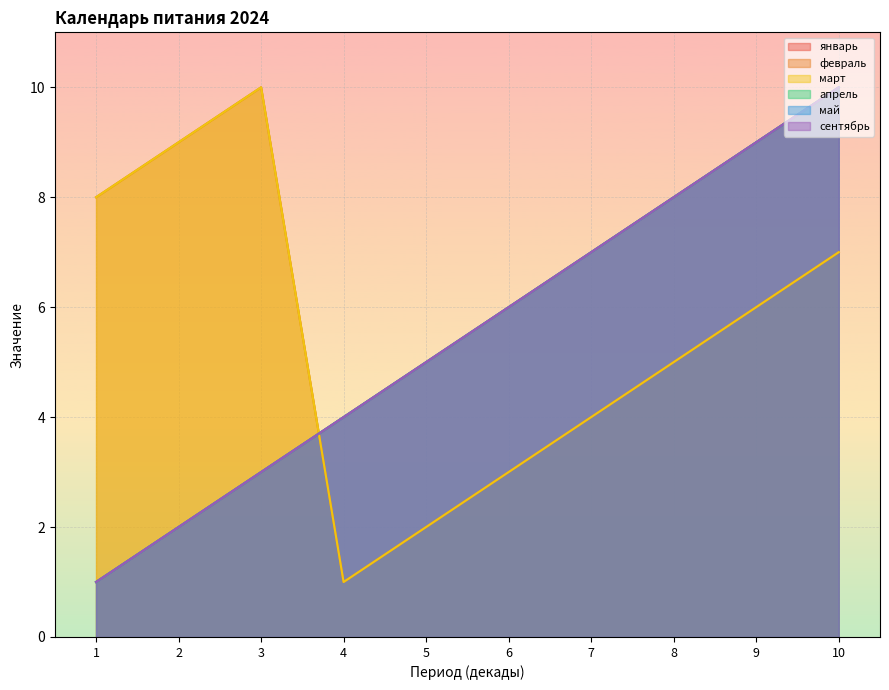

At which label is март closest to 5?

8